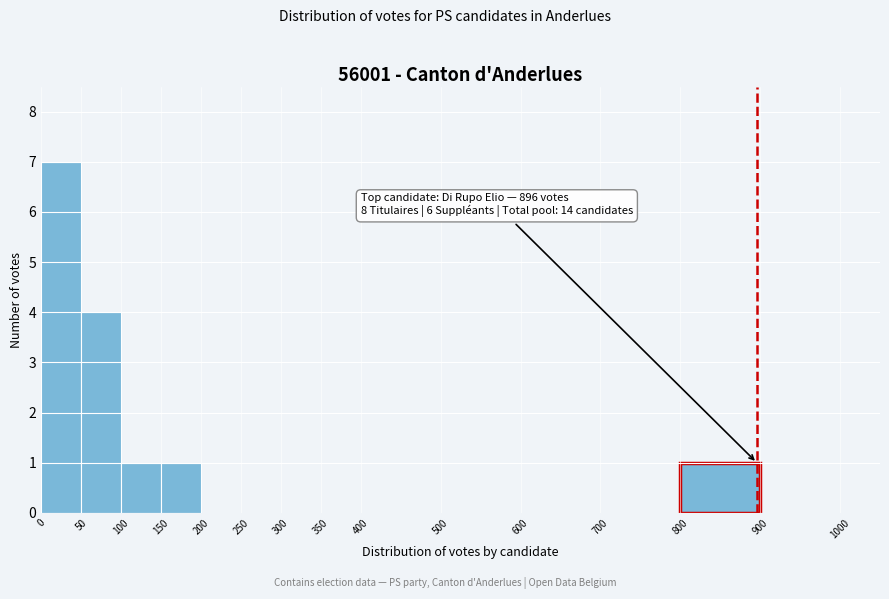

Over which range of the x-axis is the bar tallest?

0 to 50